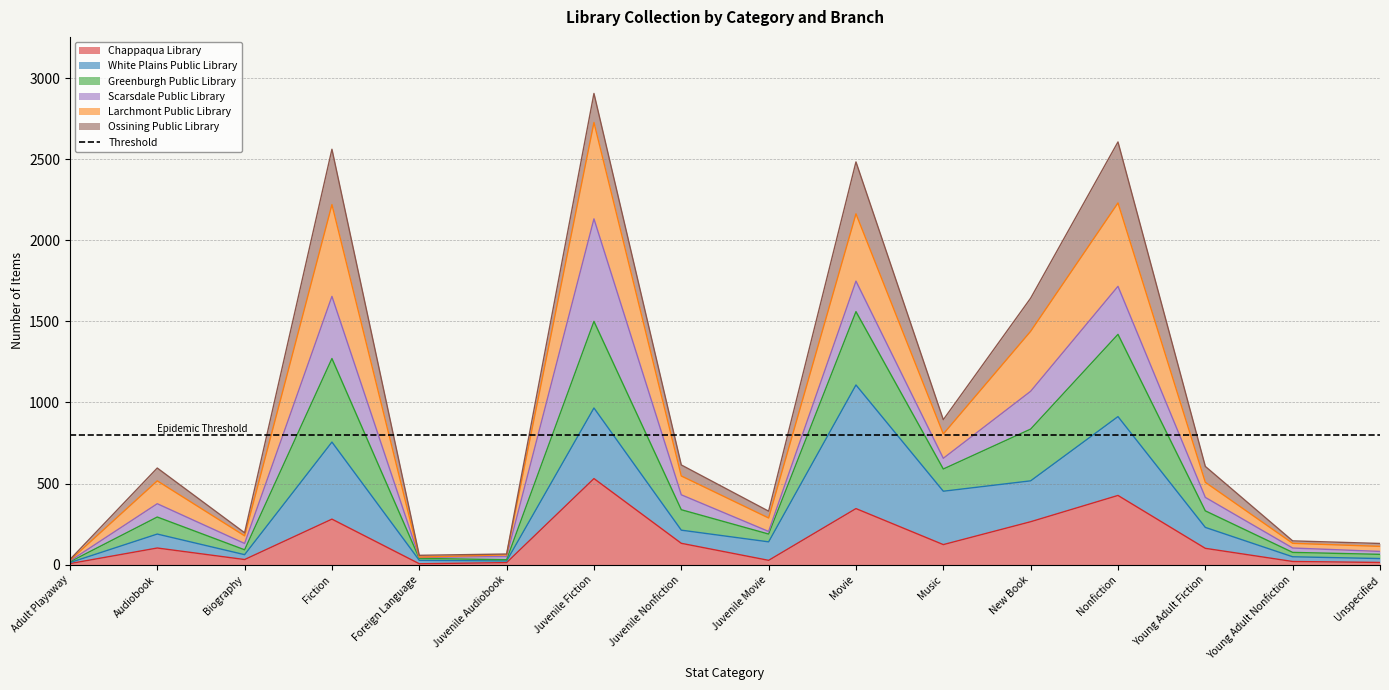

The Greenburgh Public Library series shows 2483 at Movie. True or false?

True